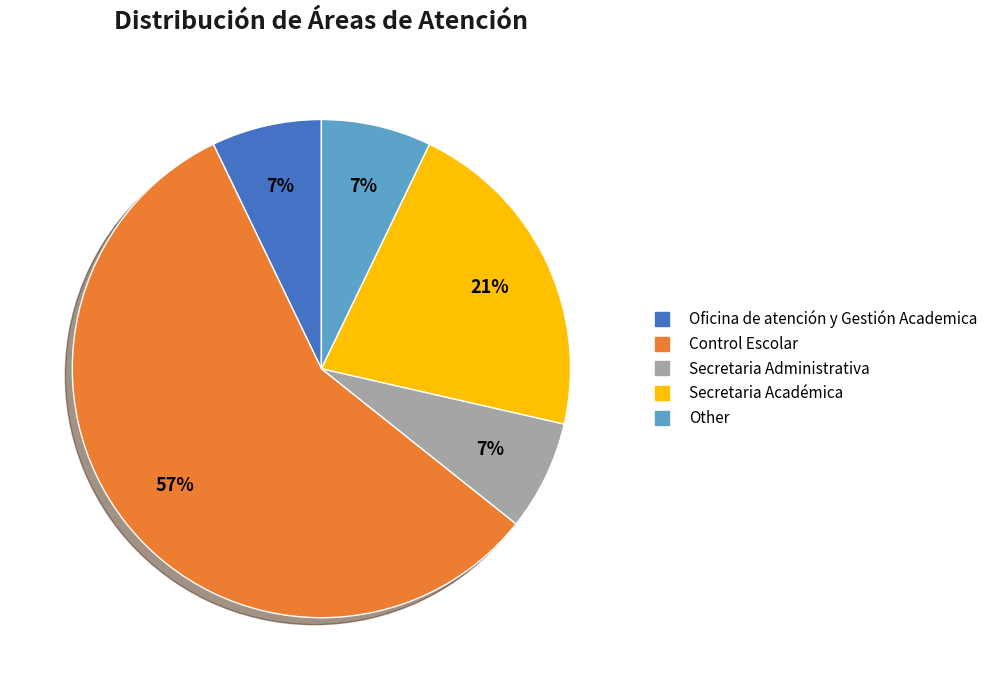

Do Control Escolar and Oficina de atención y Gestión Academica together represent more than half of the pie?

Yes